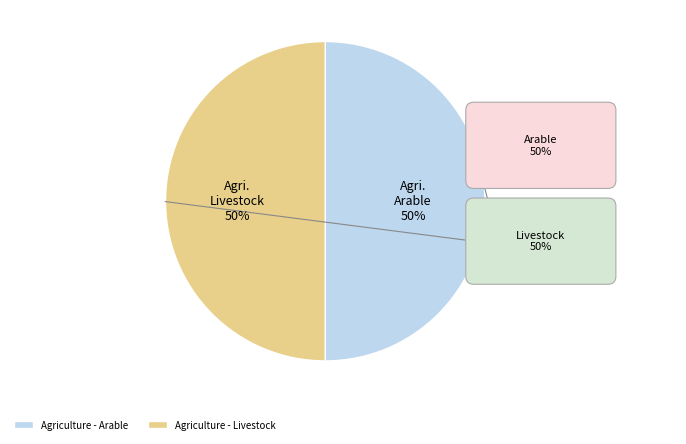

Rank the categories by value from lowest to highest.

Agriculture - Livestock, Agriculture - Arable